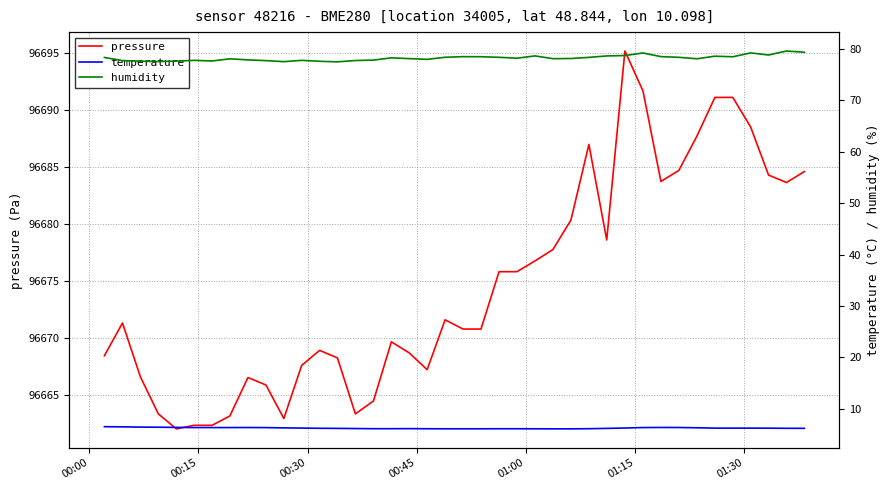

The pressure series shows 132289.9 at 30. True or false?

False